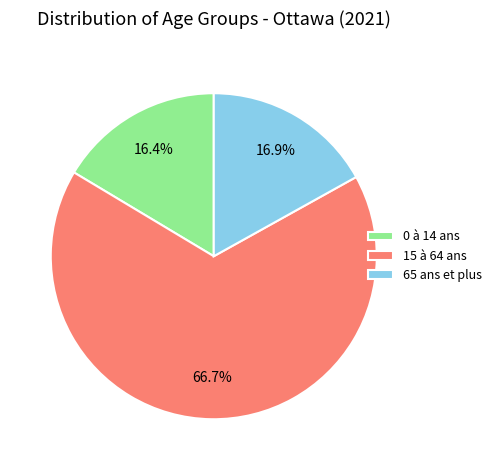

To the nearest percent, what is the average slice percentage?

33%